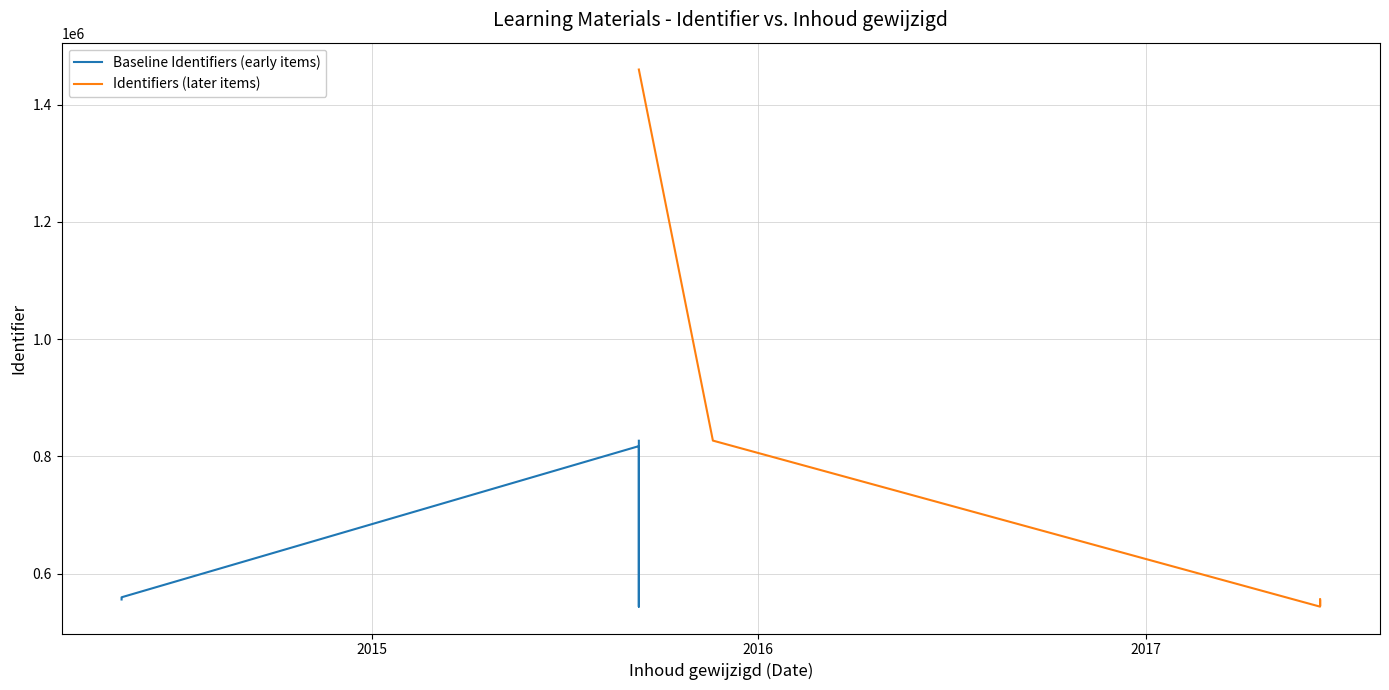

The value of Baseline Identifiers (early items) at 2015 is 126172. True or false?

False